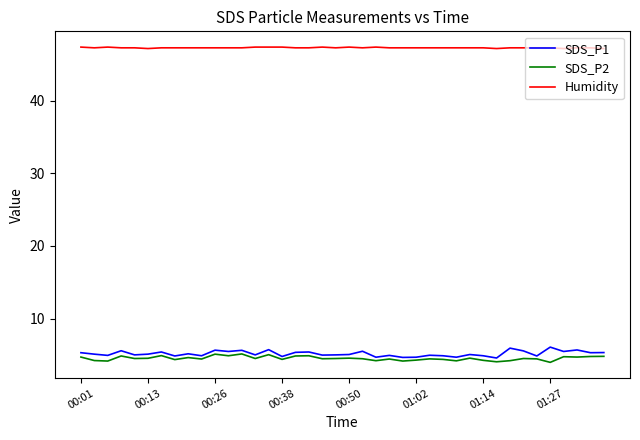

What is the minimum value for Humidity?

47.2